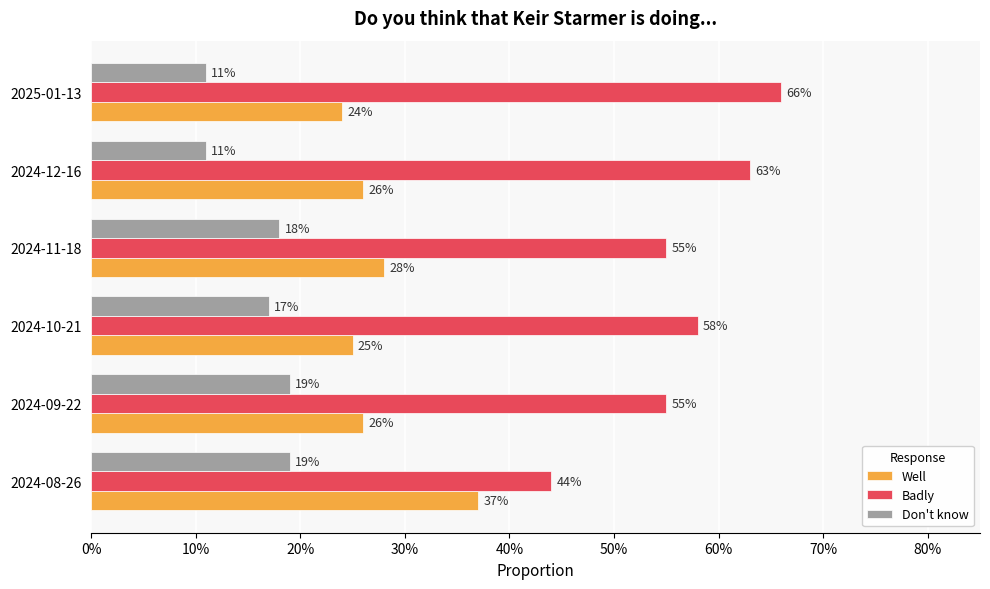

What are all the series names shown in the legend?

Well, Badly, Don't know